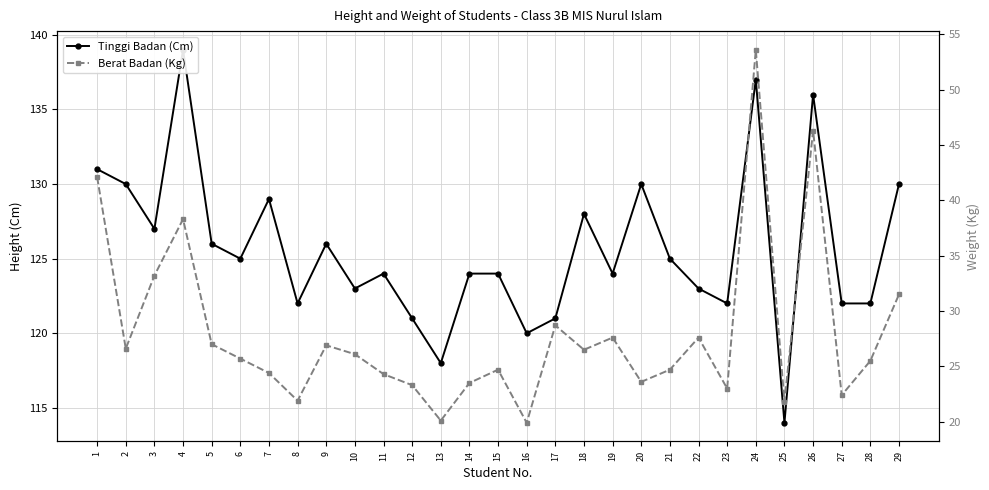

List the labels in order of Berat Badan (Kg) value, largest first.

24, 26, 1, 4, 3, 29, 17, 19, 22, 5, 9, 2, 18, 10, 6, 28, 15, 21, 7, 11, 20, 14, 12, 23, 27, 8, 25, 13, 16